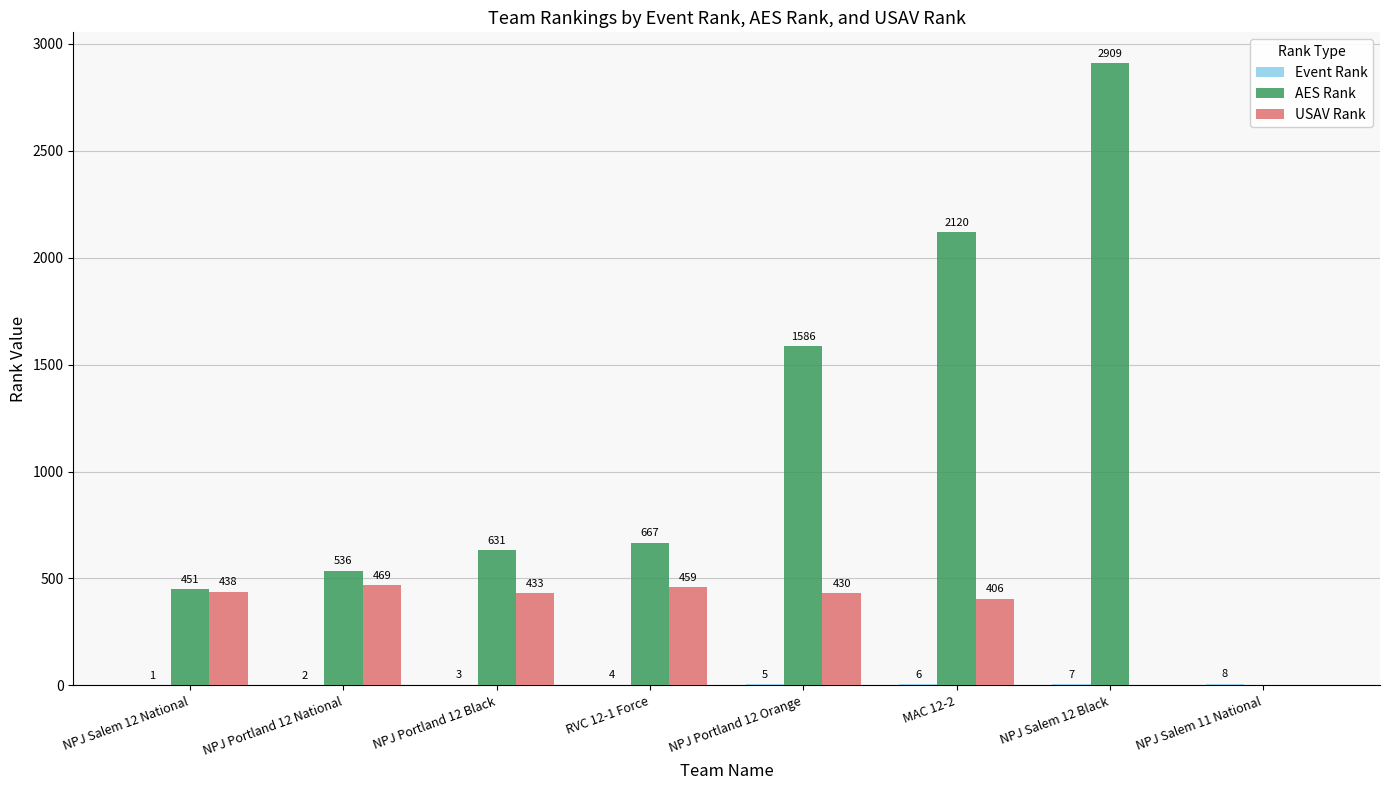

Between RVC 12-1 Force and NPJ Salem 11 National, which series saw the biggest shift?

AES Rank